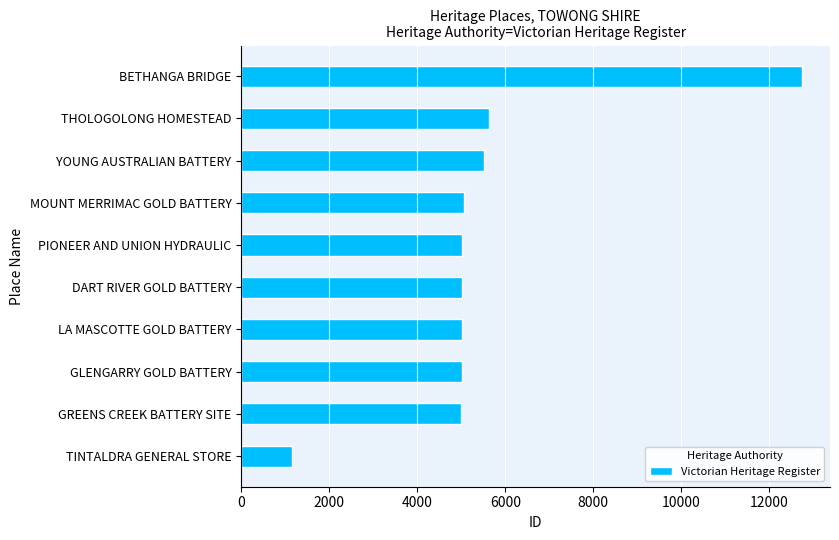

How many distinct data groups are displayed?

1